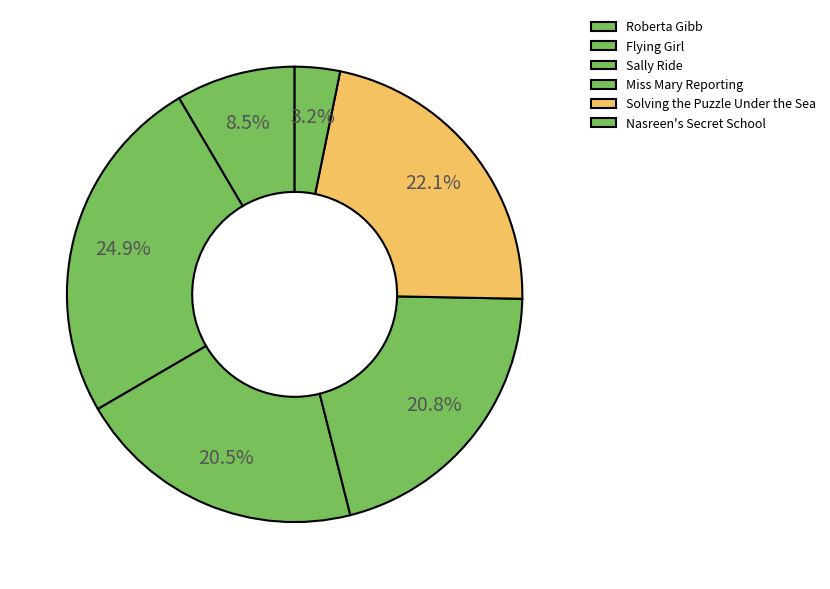

What percentage is NOT represented by Nasreen's Secret School?

96.8%